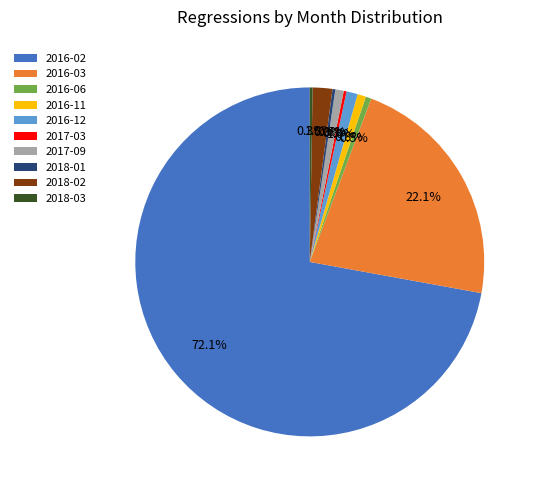

Does 2016-02 represent more than half of the total?

Yes